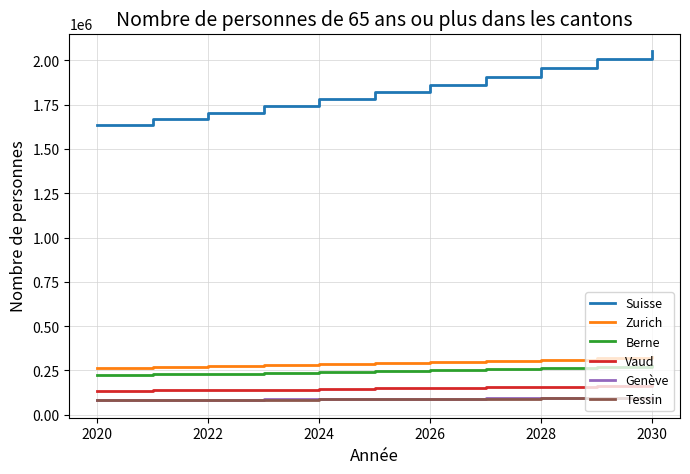

What is the maximum value shown in the chart?

2052390